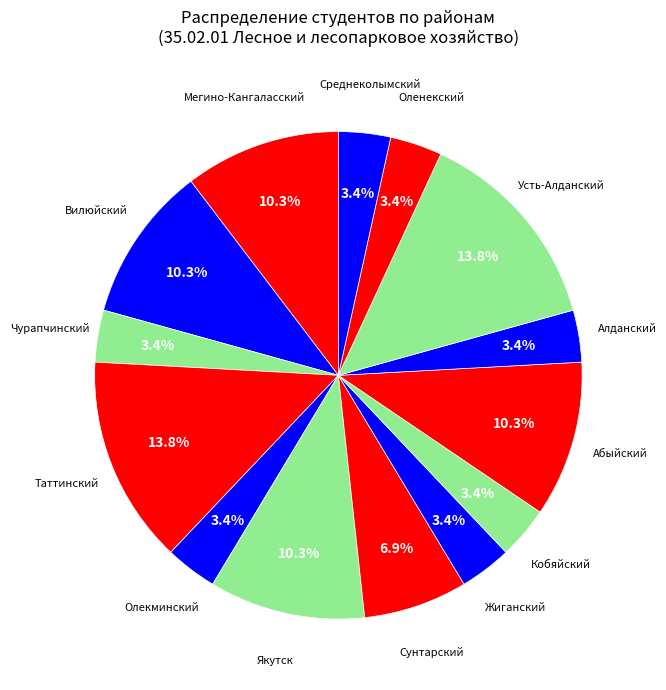

Which category has the smallest portion of the pie?

Чурапчинский